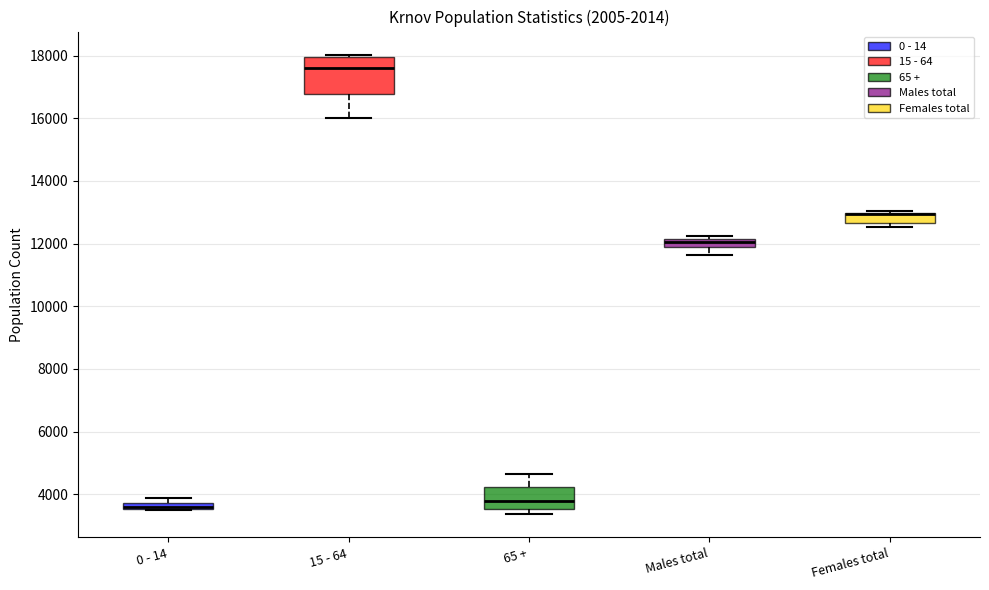

Where is the upper edge of the box for Females total on the y-axis? The values are not printed on the chart, so give them approximately, as read against the axis.

13000